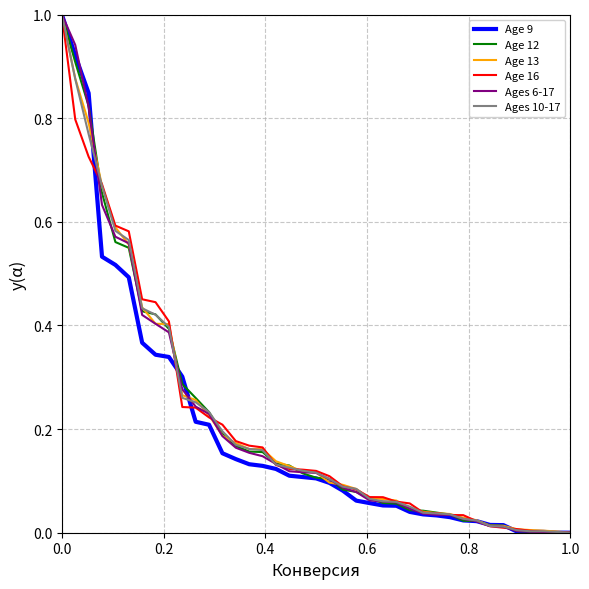

What are all the series names shown in the legend?

Age 9, Age 12, Age 13, Age 16, Ages 6-17, Ages 10-17